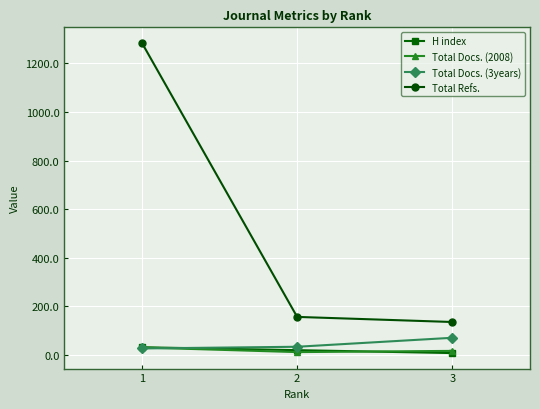

True or false: Total Refs. has a value of 1285 at 1.

True